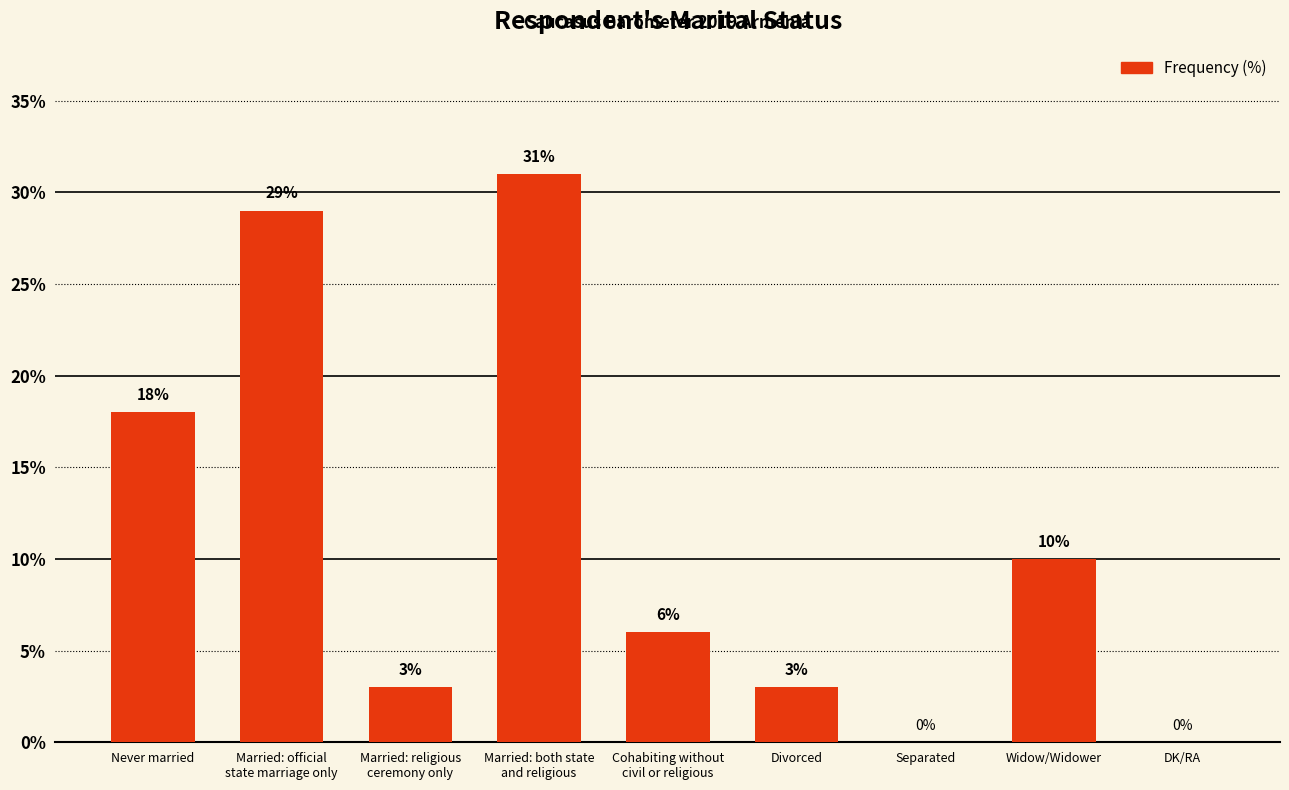

What is the average value?

11